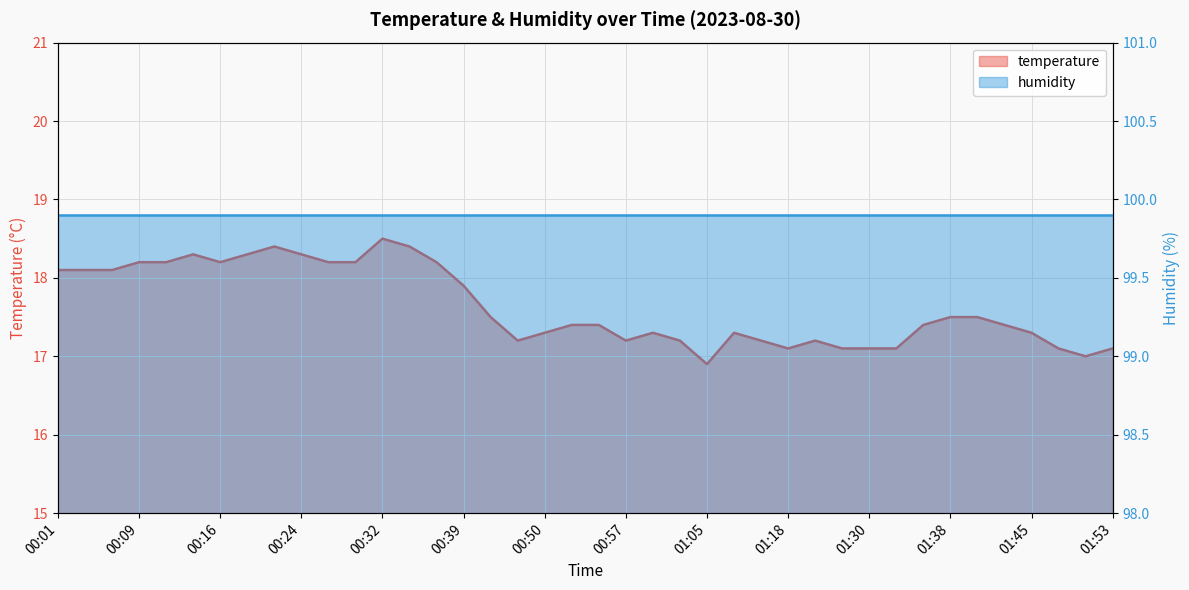

How many values exceed 17?

38